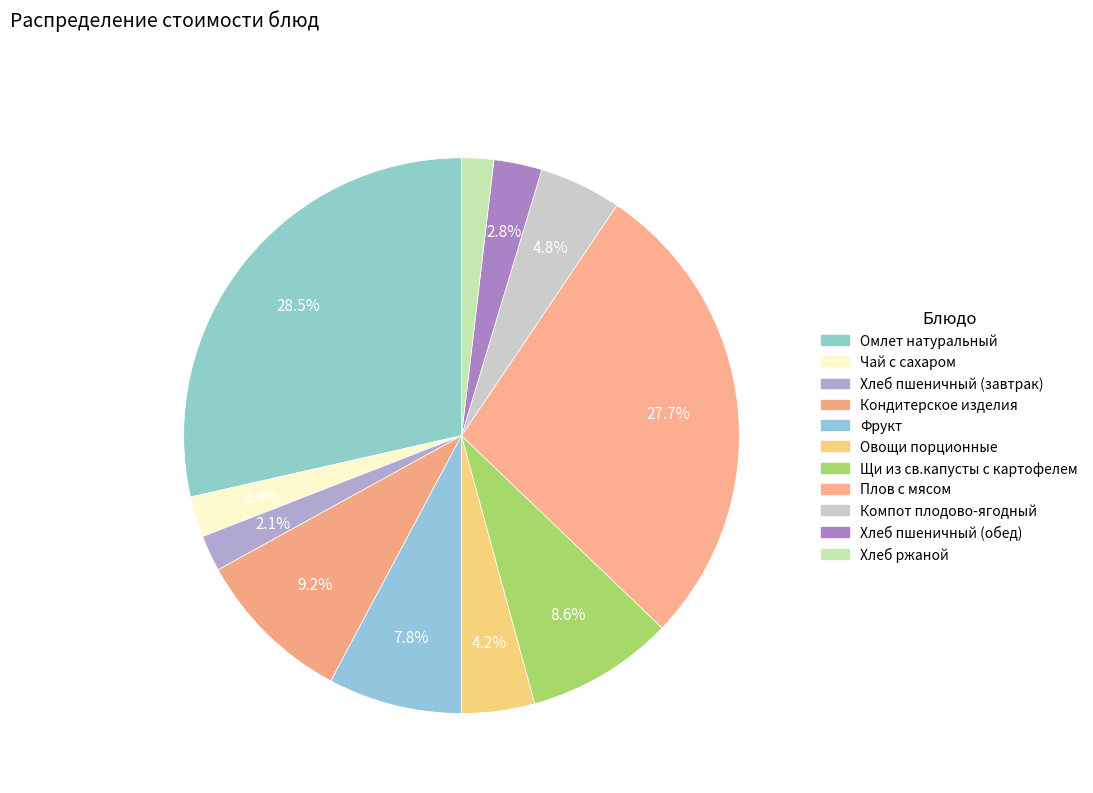

To the nearest percent, what percentage of the pie is Плов с мясом?

28%